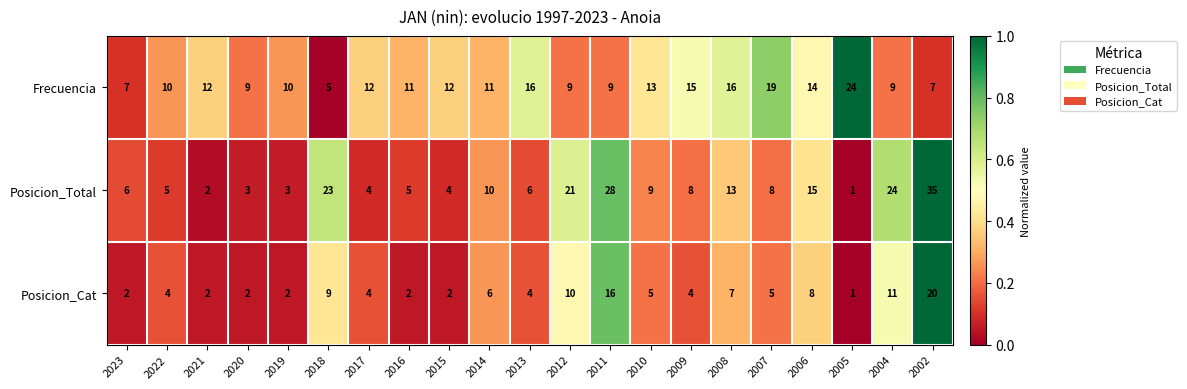

Is it true that Frecuencia equals 24 at 2005?

True